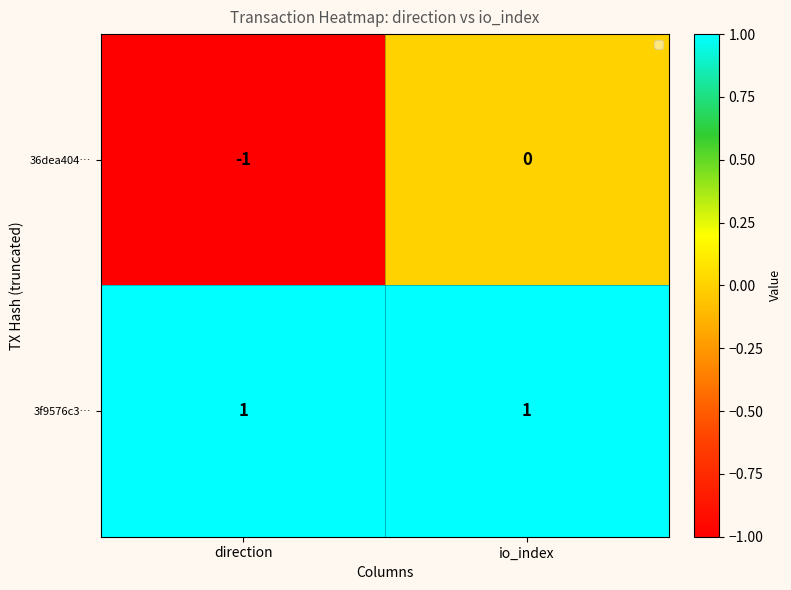

Which label corresponds to the smallest value in the chart?

direction